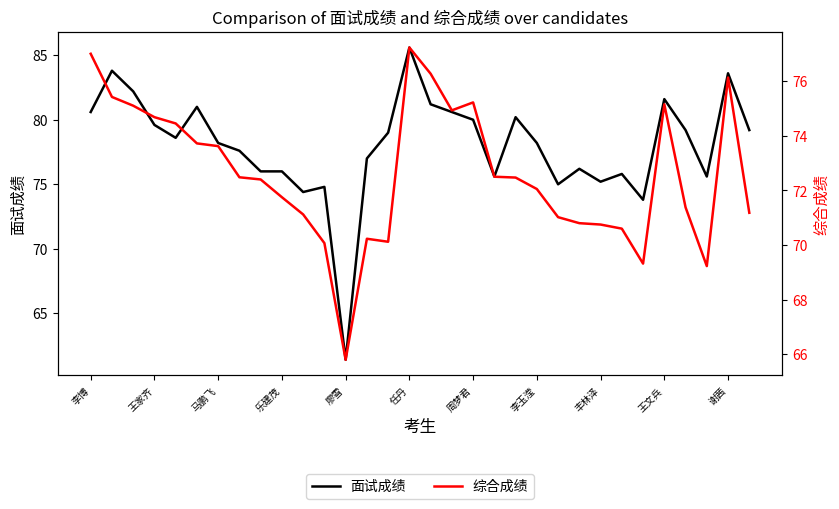

What is the difference between the maximum and minimum values in the 综合成绩 series?

11.4